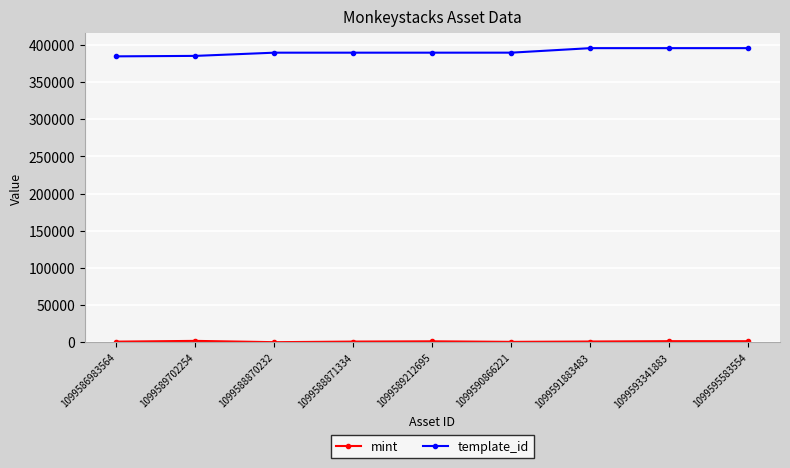

What is the label of the 6th point from the right?

1099588871334